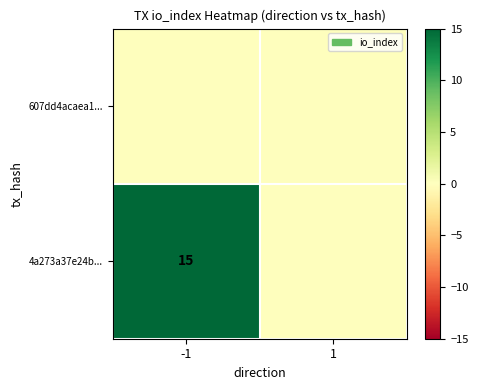

True or false: 4a273a37e24b... has a value of 24 at -1.

False